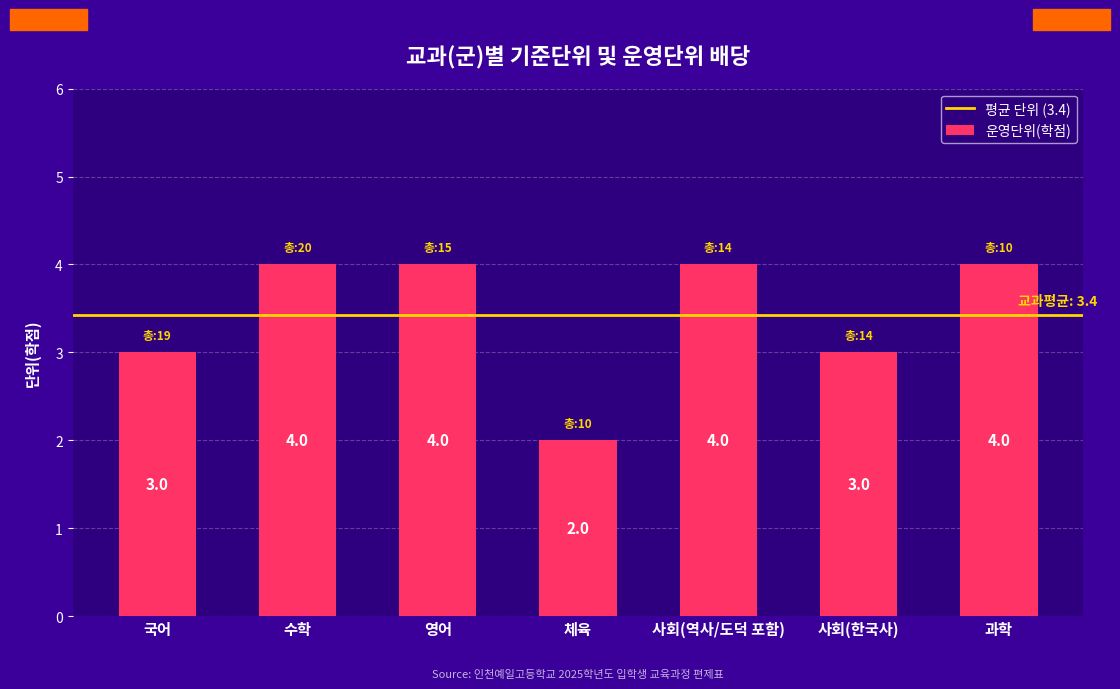

What is the maximum value shown in the chart?

4